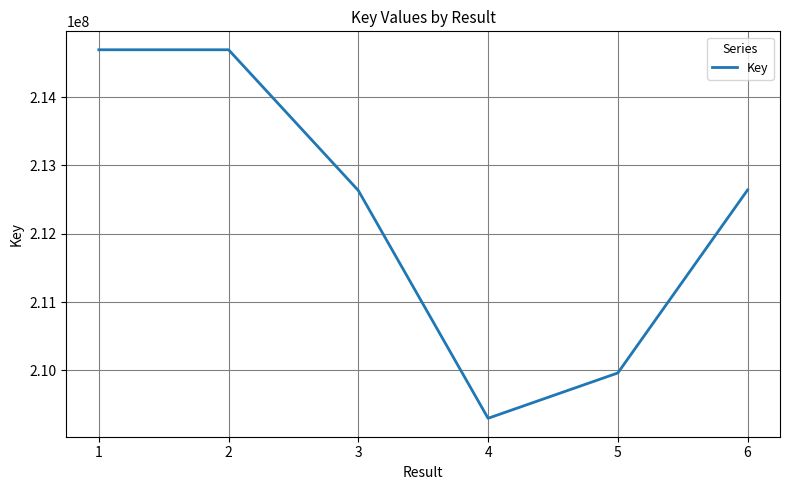

What is the maximum value shown in the chart?

214692360